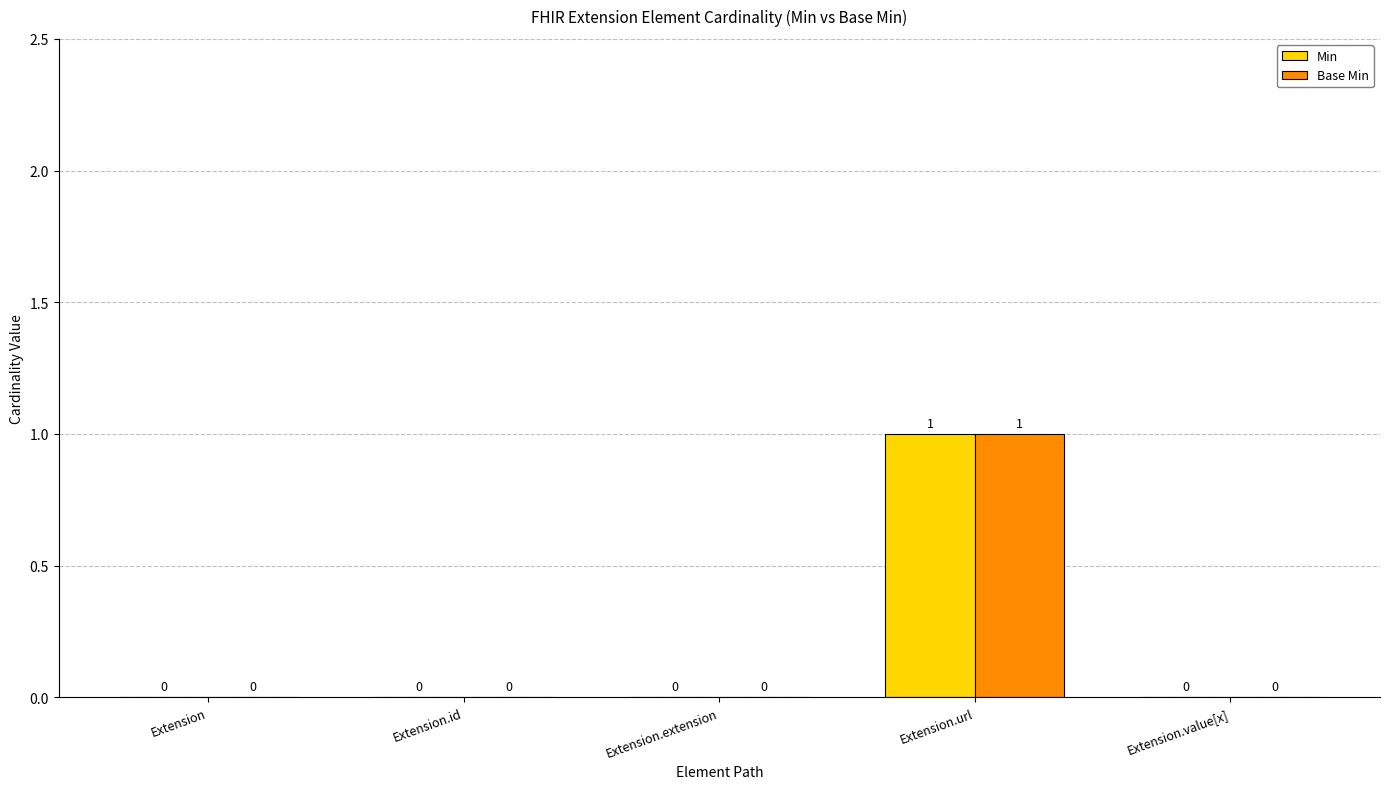

At which category is the sum across all series the highest?

Extension.url